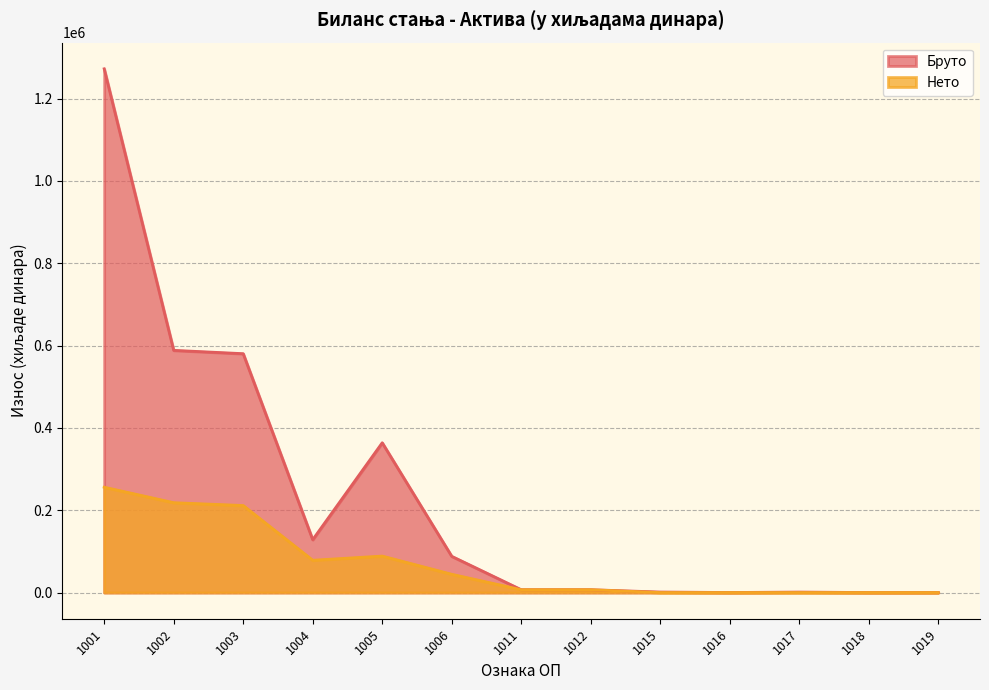

Reading right to left, list all the values displayed in this chart.

Бруто: 0	0	1150	80	1230	6870	6870	88044	363927	128451	580422	588522	1272609
Нето: 0	0	0	0	0	6870	6870	44393	88614	78448	211455	218325	255963